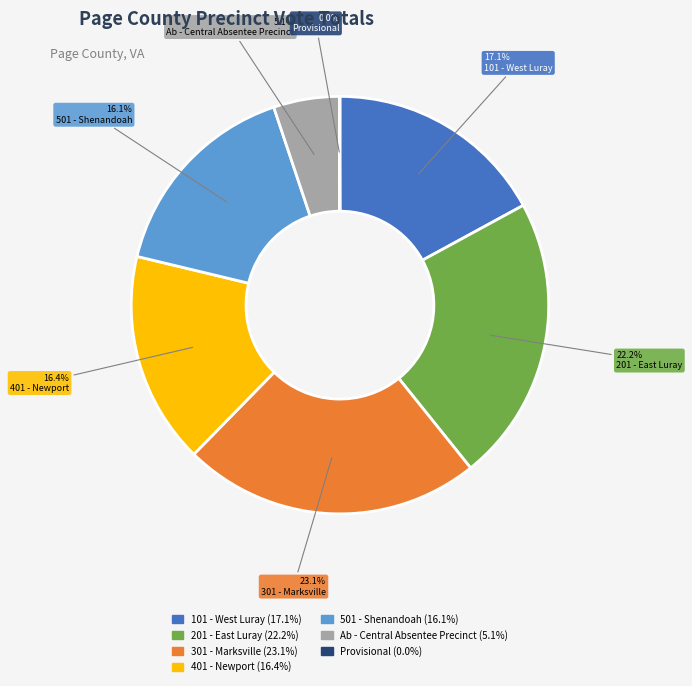

To the nearest percent, what portion does Ab - Central Absentee Precinct represent?

5%